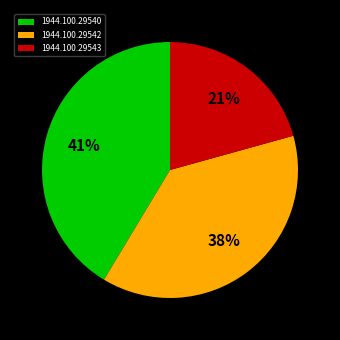

To the nearest percent, what is the combined percentage of 1944.100.29543 and 1944.100.29540?

62%